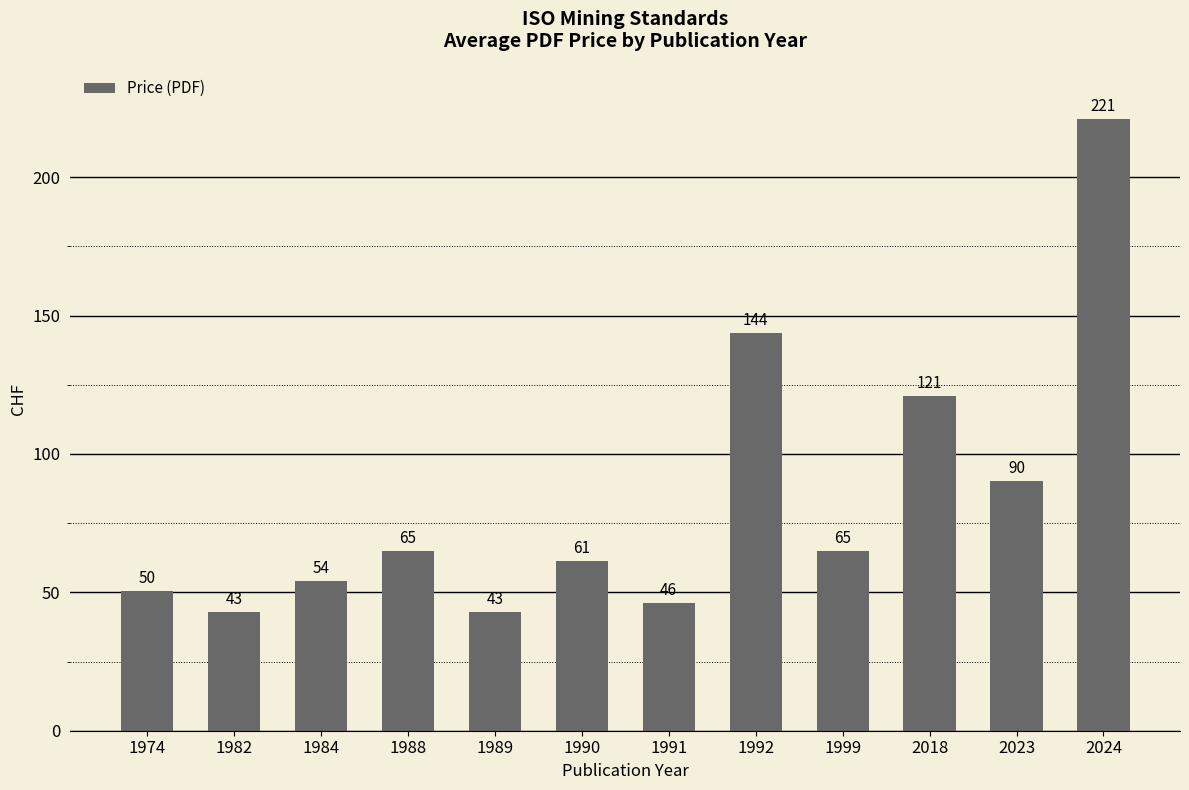

What is the ratio of the value at 1988 to the value at 1989?

1.5